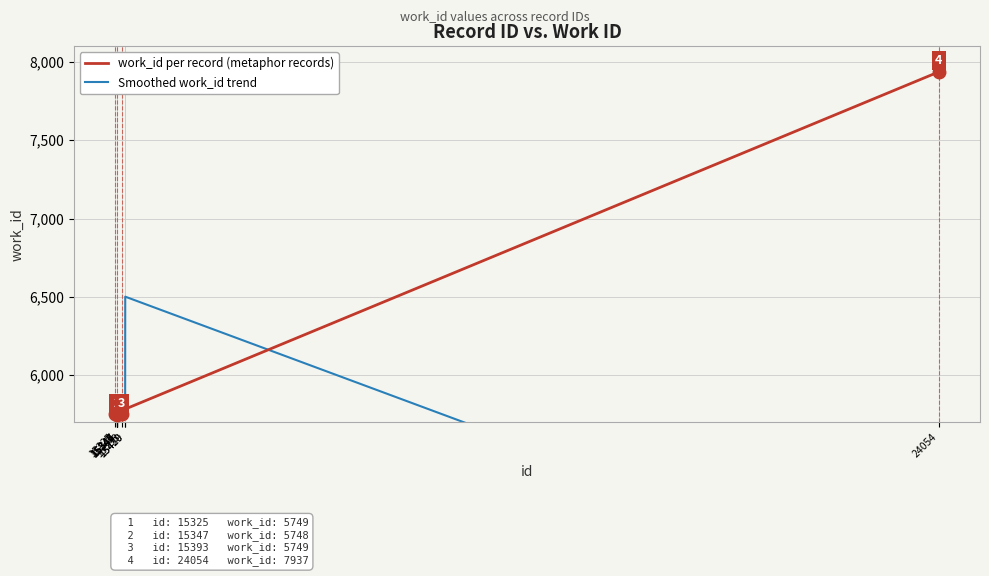

What is the difference between the second highest and minimum values in the work_id per record (metaphor records) series?

35